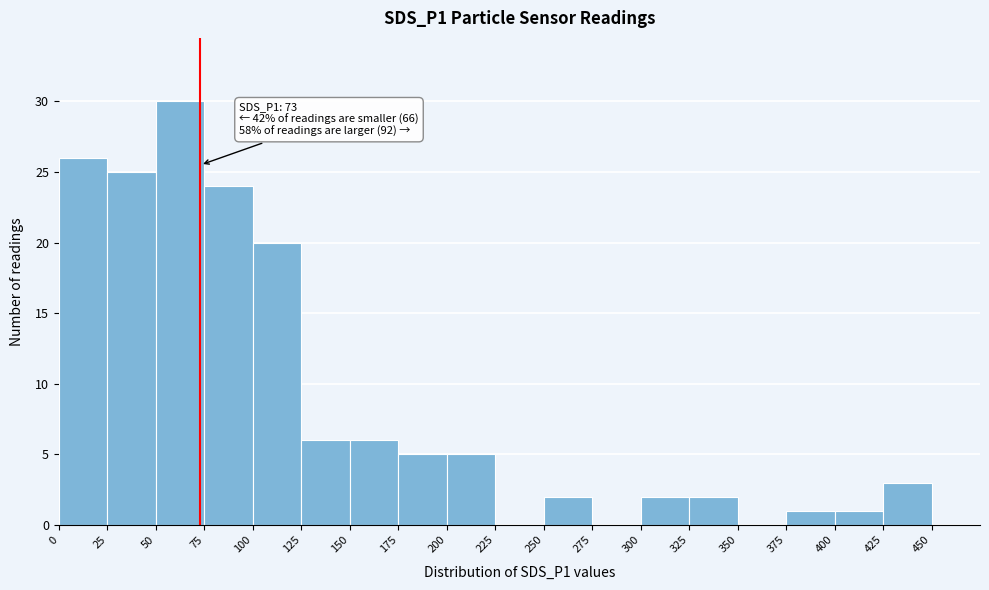

Over which range of the x-axis is the bar tallest?

50 to 75